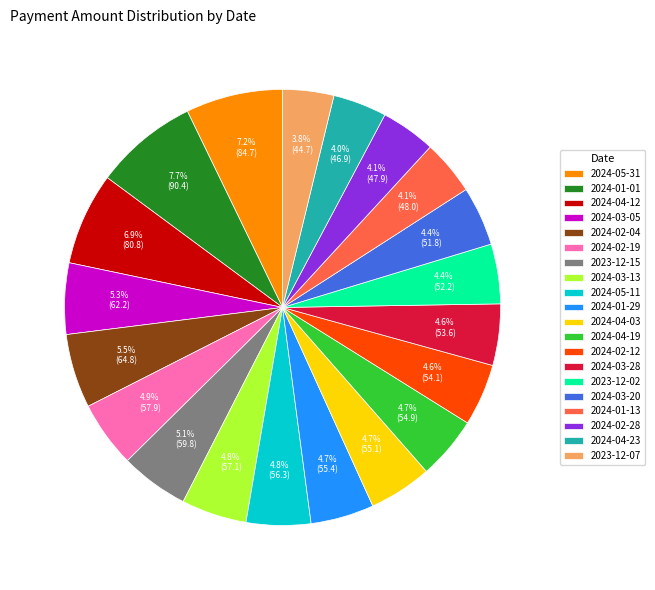

To the nearest percent, what is the average slice percentage?

5%